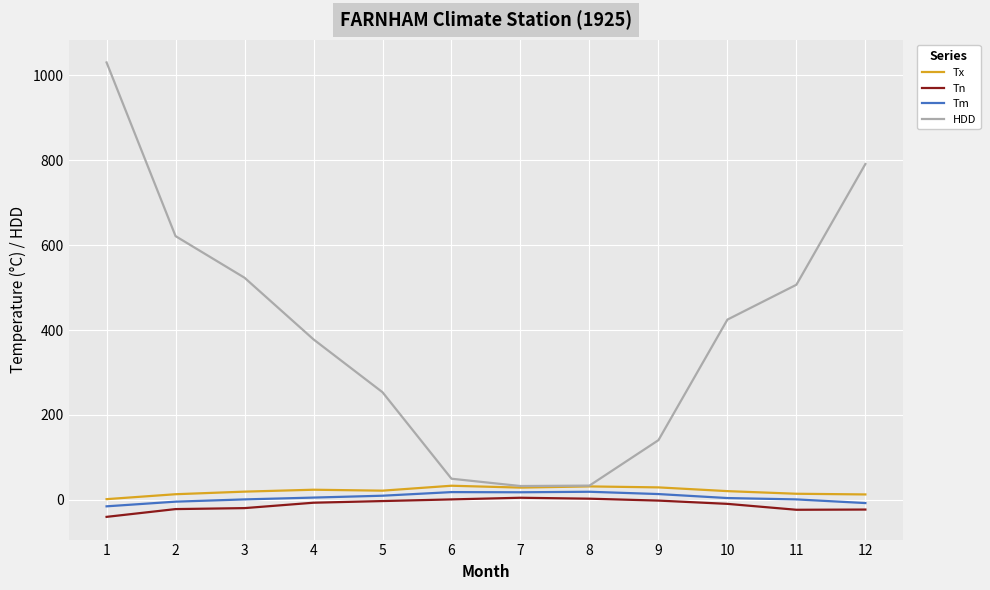

At which category is the sum across all series the highest?

1